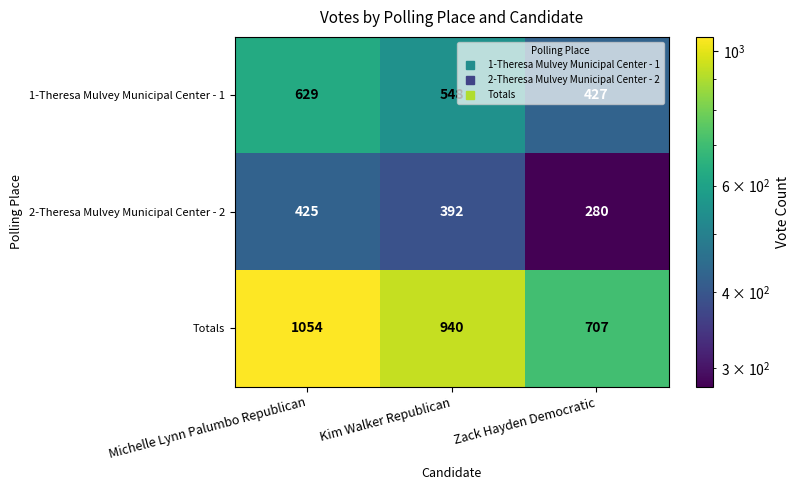

List the labels in order of 2-Theresa Mulvey Municipal Center - 2 value, smallest first.

Zack Hayden Democratic, Kim Walker Republican, Michelle Lynn Palumbo Republican